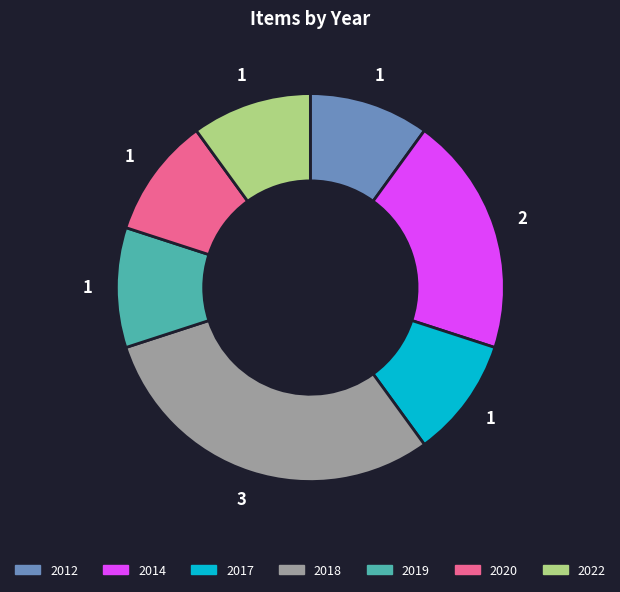

Is there a majority slice in this chart?

No